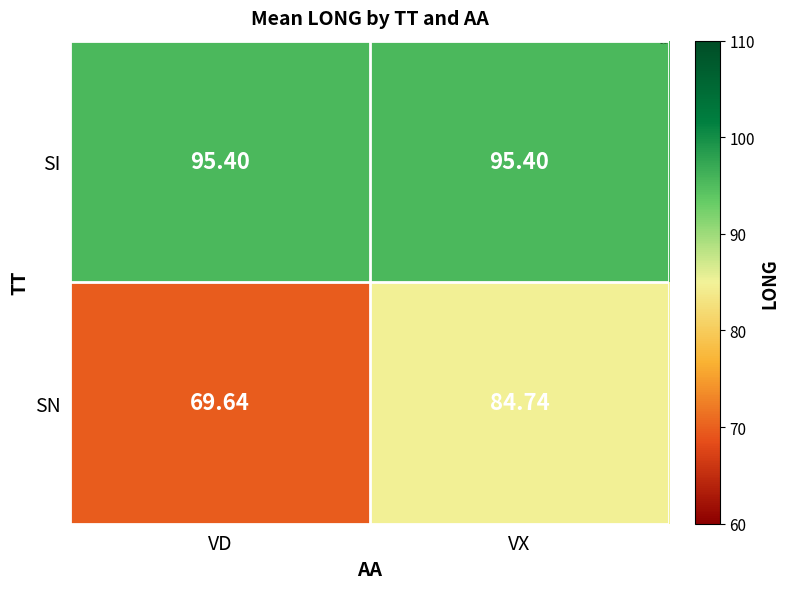

Rank the series by their maximum value, from highest to lowest.

SI, SN